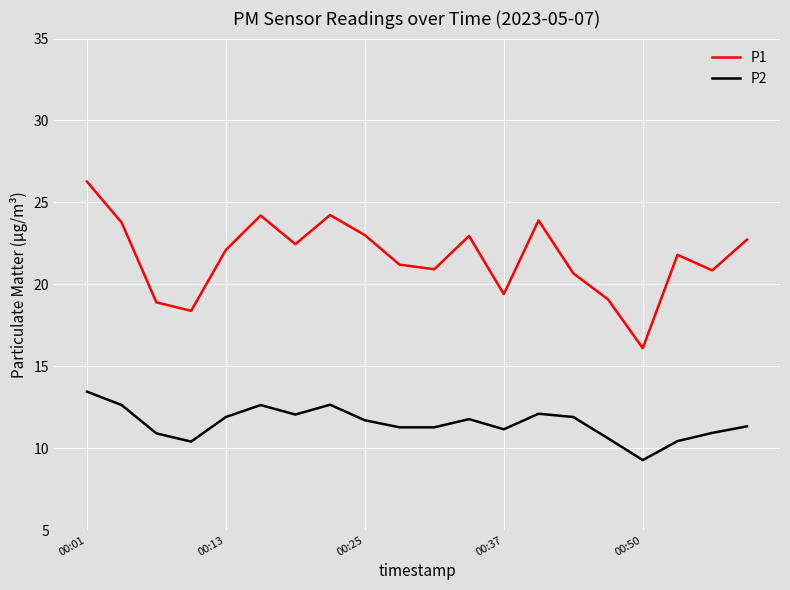

What is the difference between the maximum and minimum values in the P1 series?

10.2